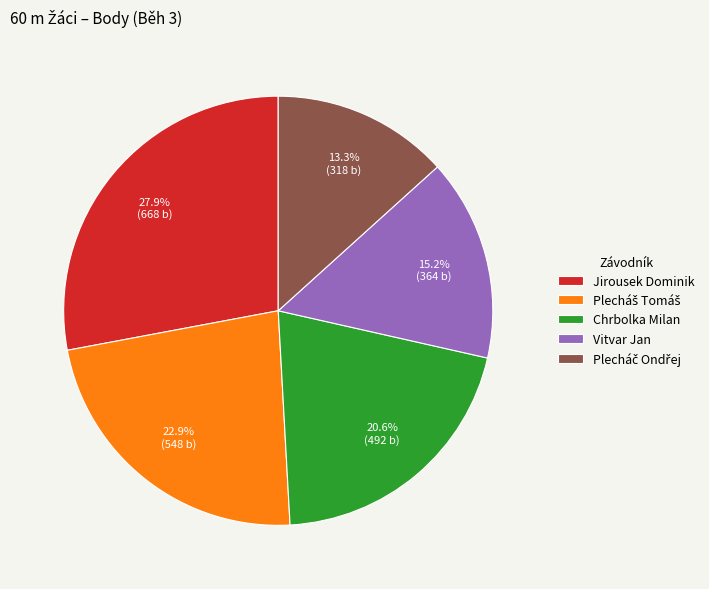

Which has a higher value, Chrbolka Milan or Vitvar Jan?

Chrbolka Milan